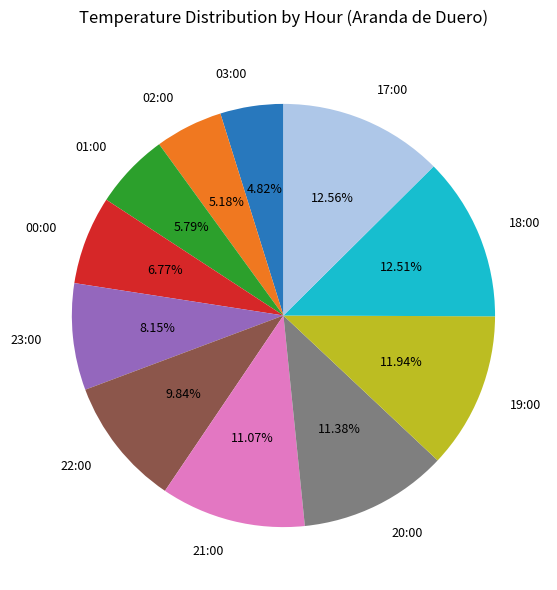

Which has a higher value, 19:00 or 23:00?

19:00